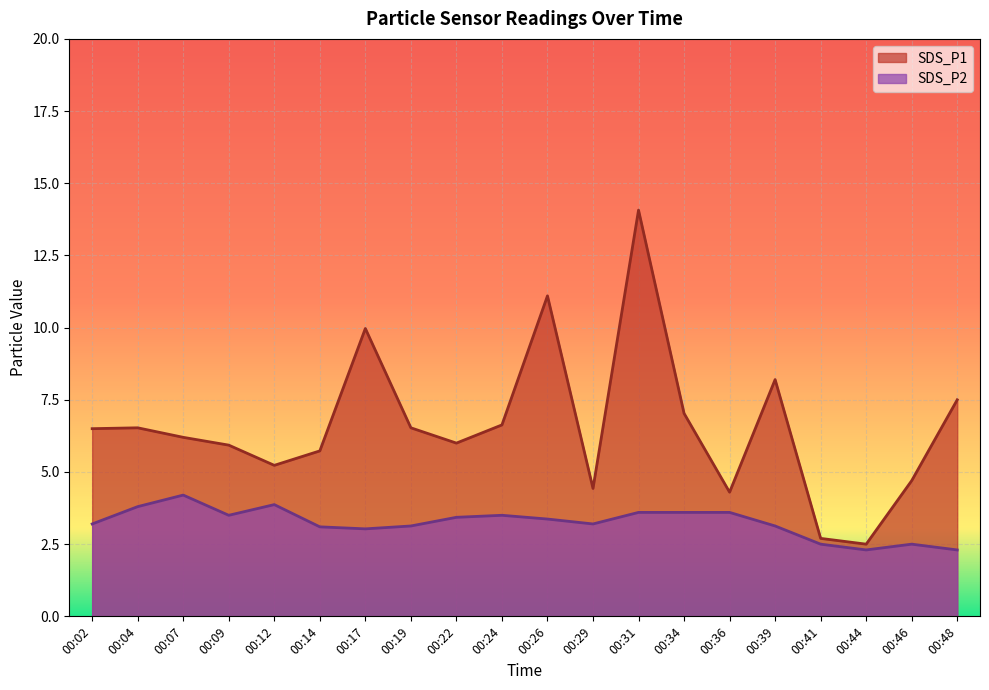

Reading left to right, extract all data points from this chart.

SDS_P1: 6.5	6.5	6.2	5.9	5.2	5.7	10.0	6.5	6.0	6.6	11.1	4.4	14.1	7.0	4.3	8.2	2.7	2.5	4.7	7.5
SDS_P2: 3.2	3.8	4.2	3.5	3.9	3.1	3.0	3.1	3.4	3.5	3.4	3.2	3.6	3.6	3.6	3.1	2.5	2.3	2.5	2.3